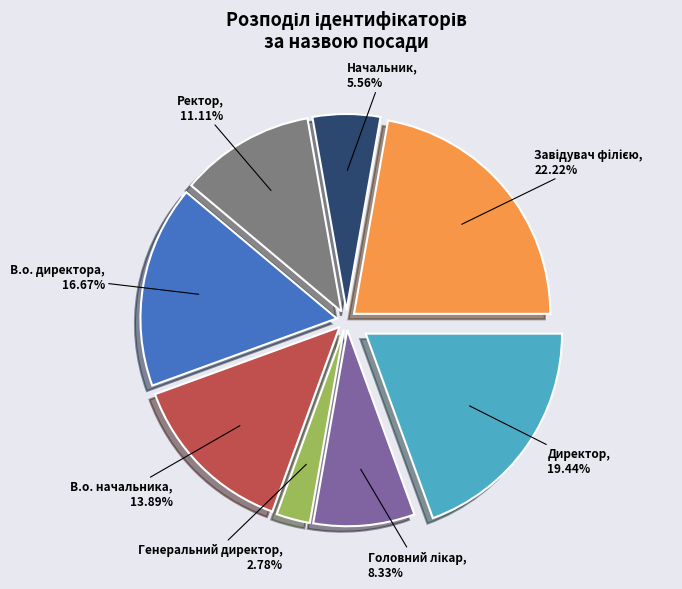

Which slice is the smallest?

Генеральний директор